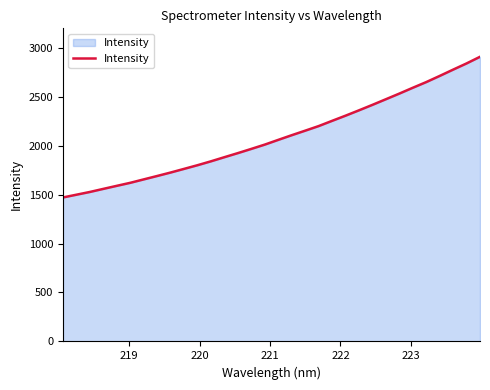

What is the greatest value displayed?

2906.9